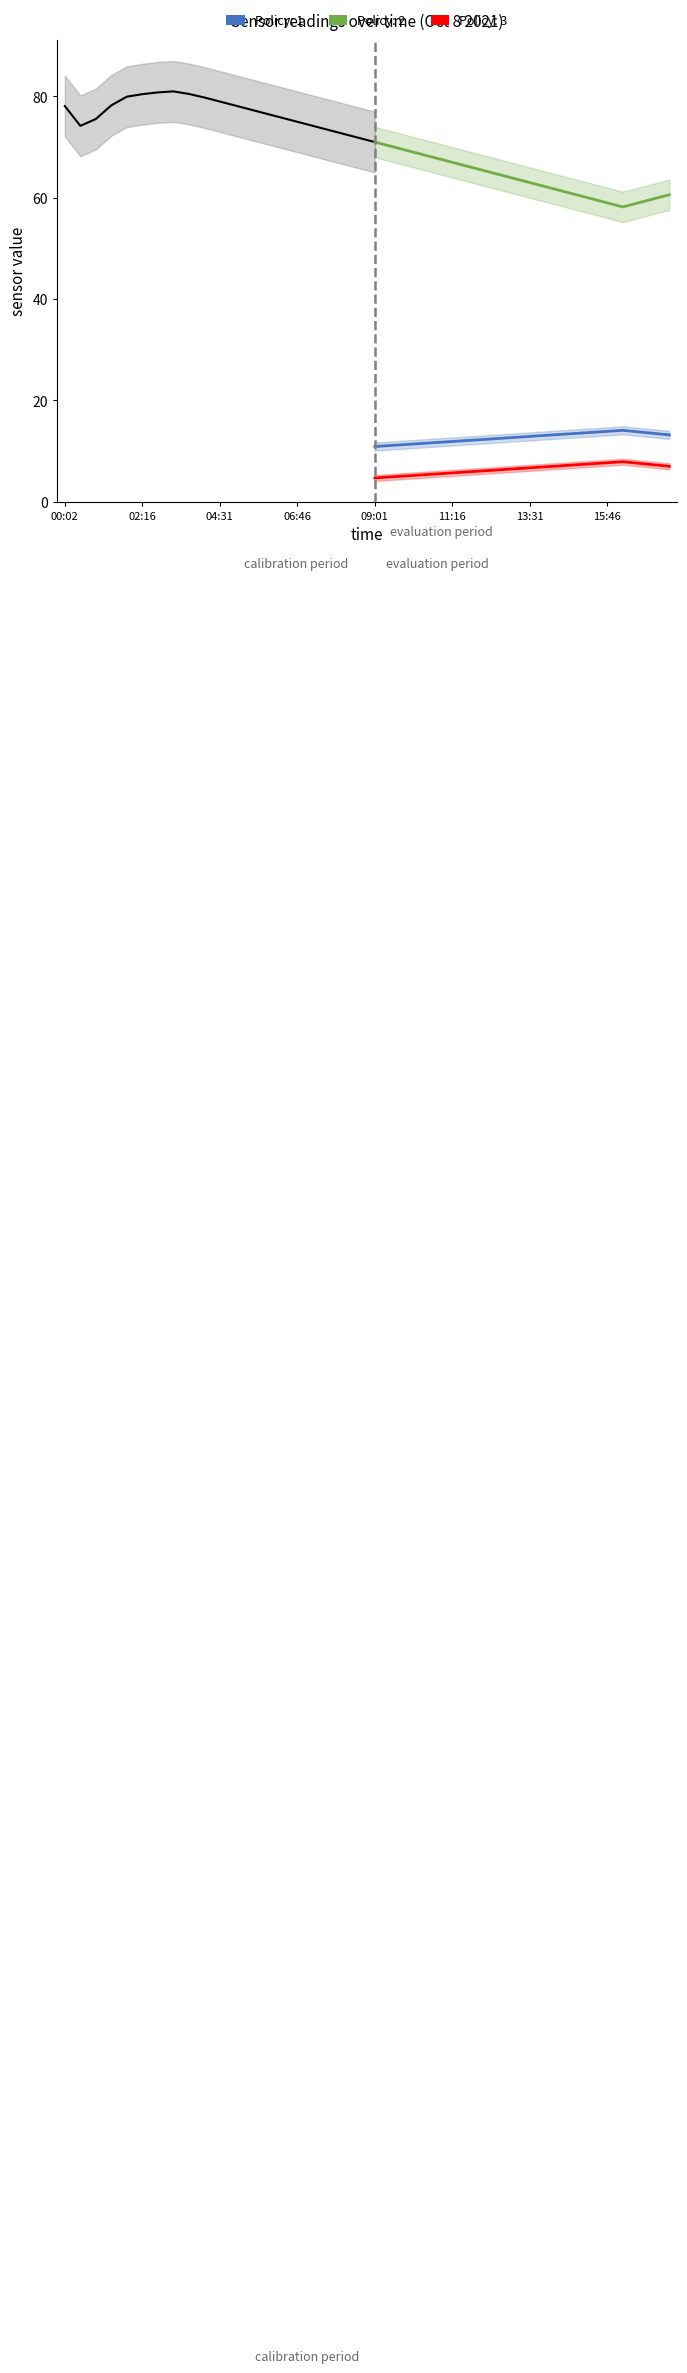

What is the label of the 28th point from the left?

12:10